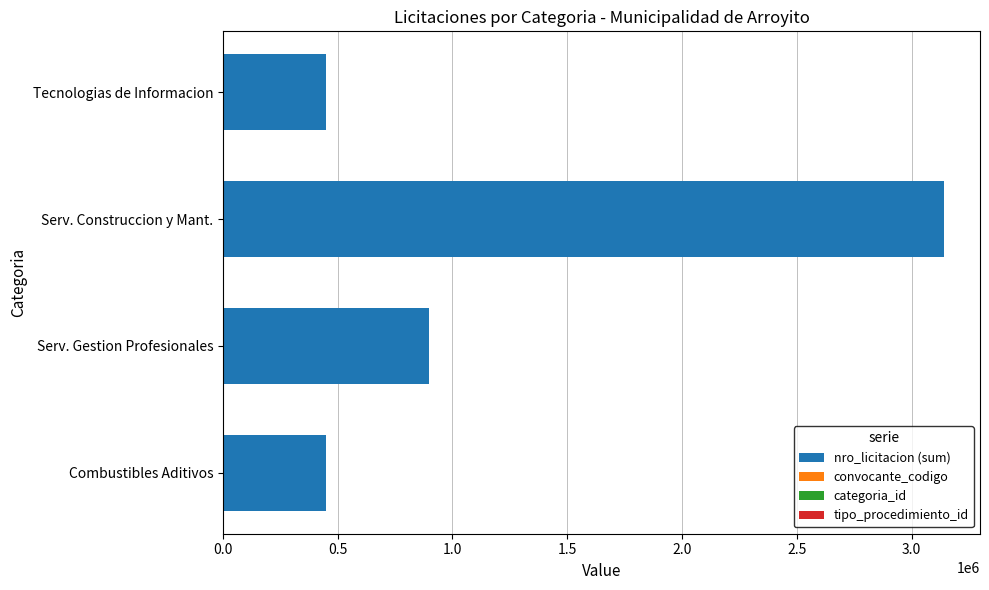

Where is nro_licitacion (sum) nearest to the value 1794650?

Serv. Gestion Profesionales